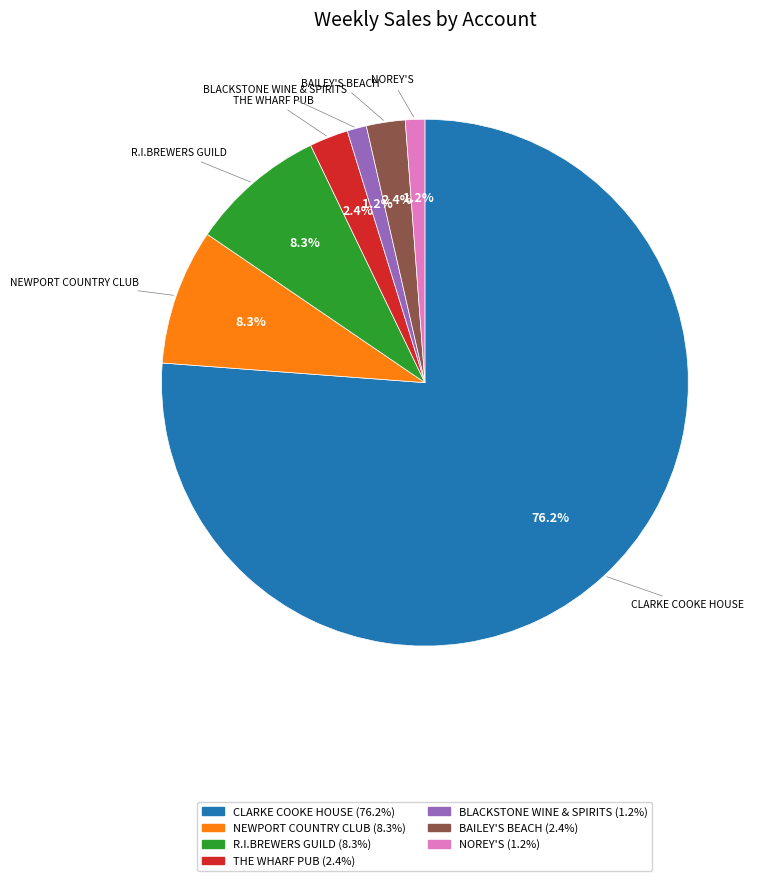

Combined, do BAILEY'S BEACH and R.I.BREWERS GUILD account for over 50%?

No